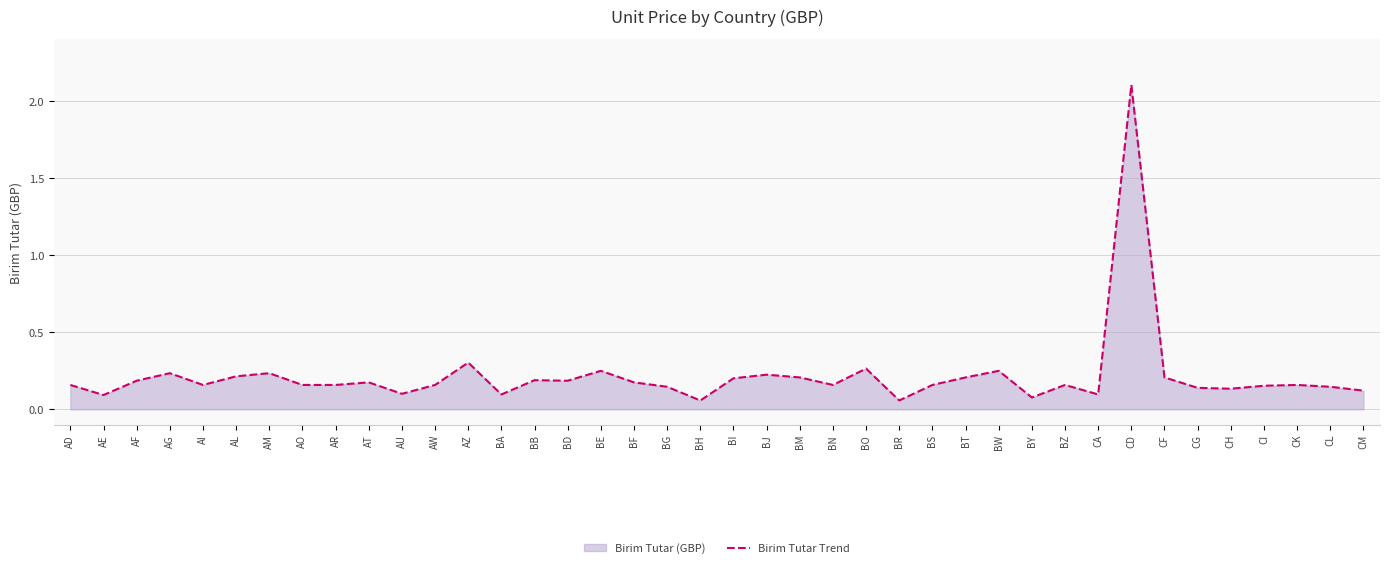

How many distinct data groups are displayed?

1